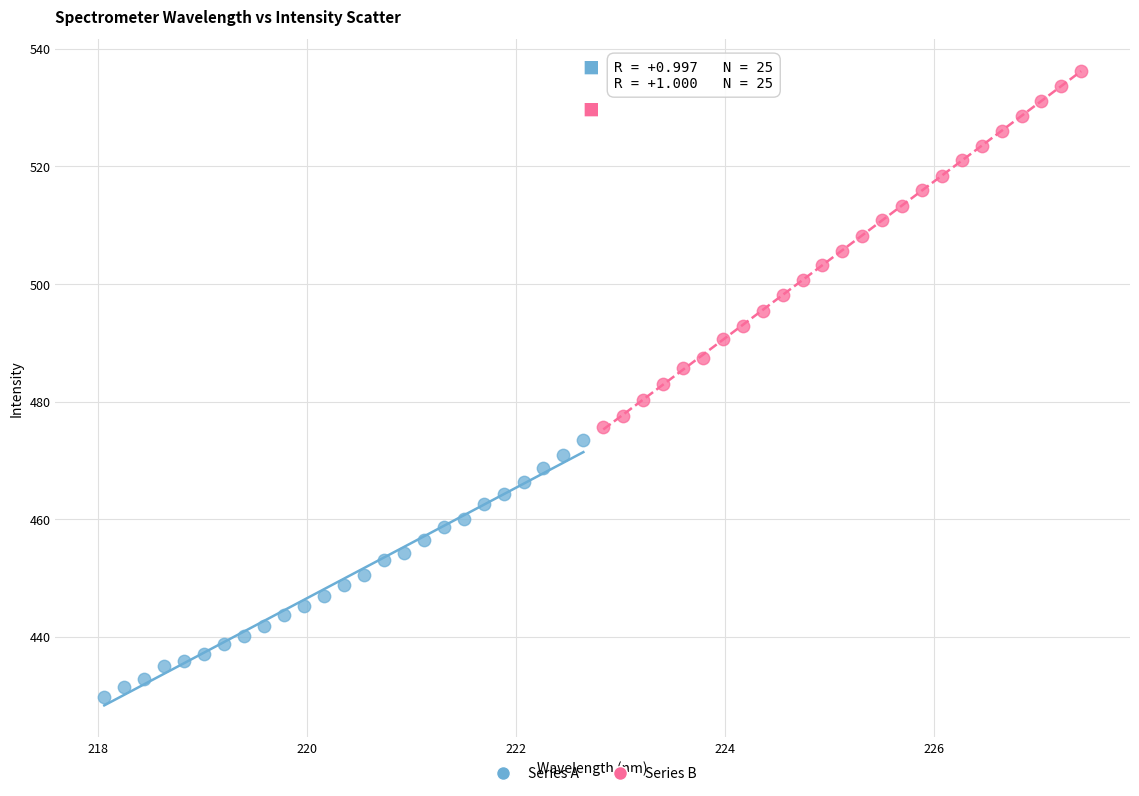

Which series has the widest spread of Y values?

Series B